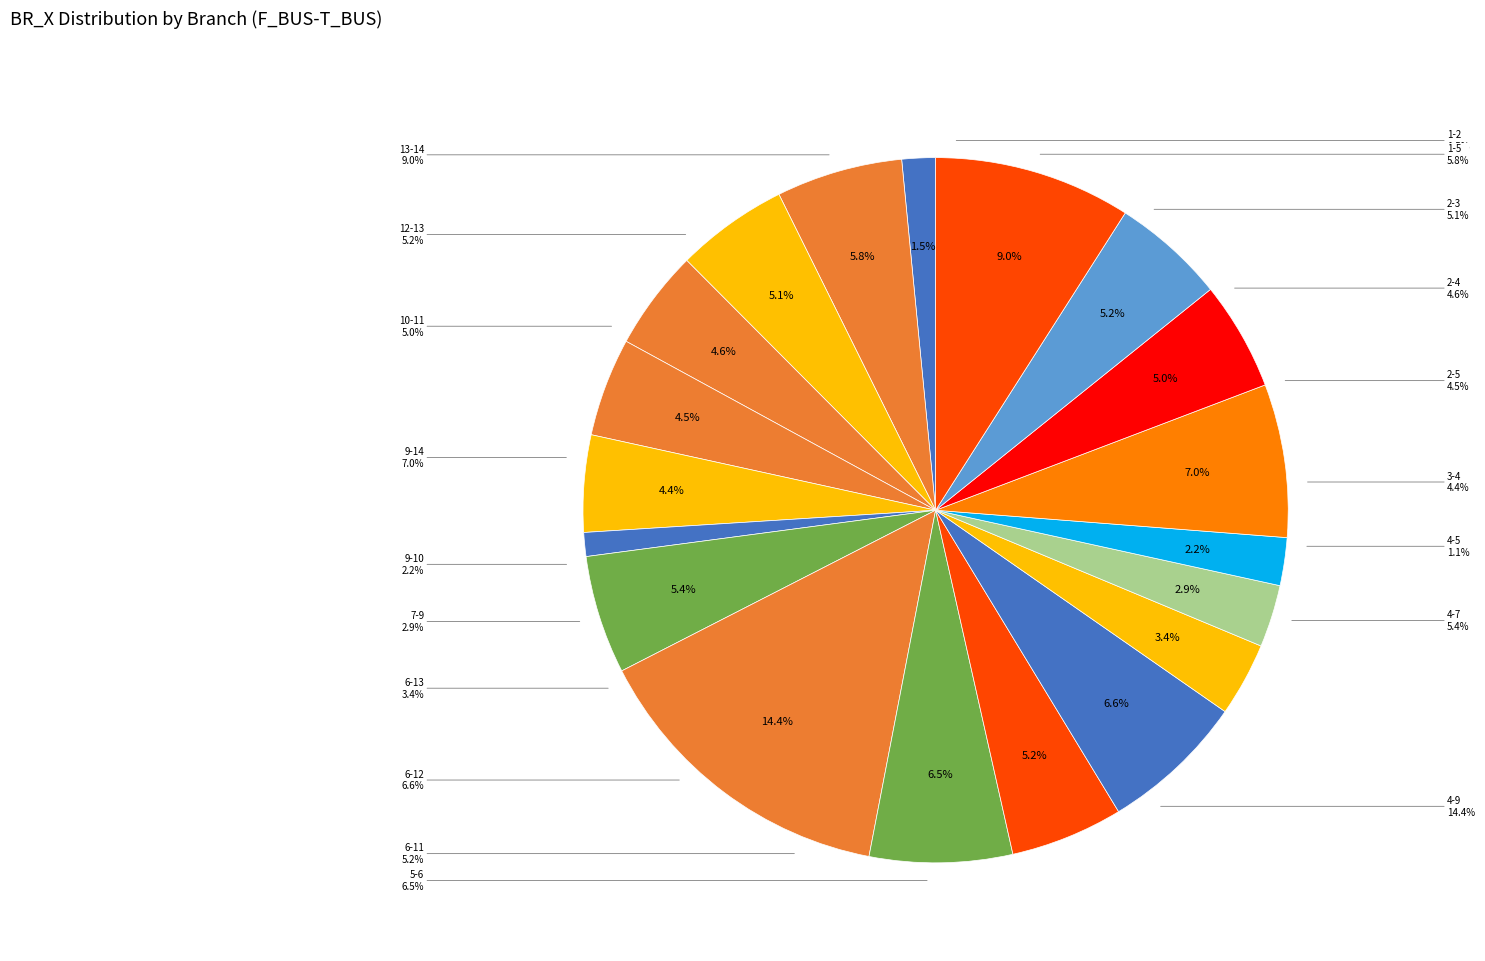

Which slice is the largest?

4-9